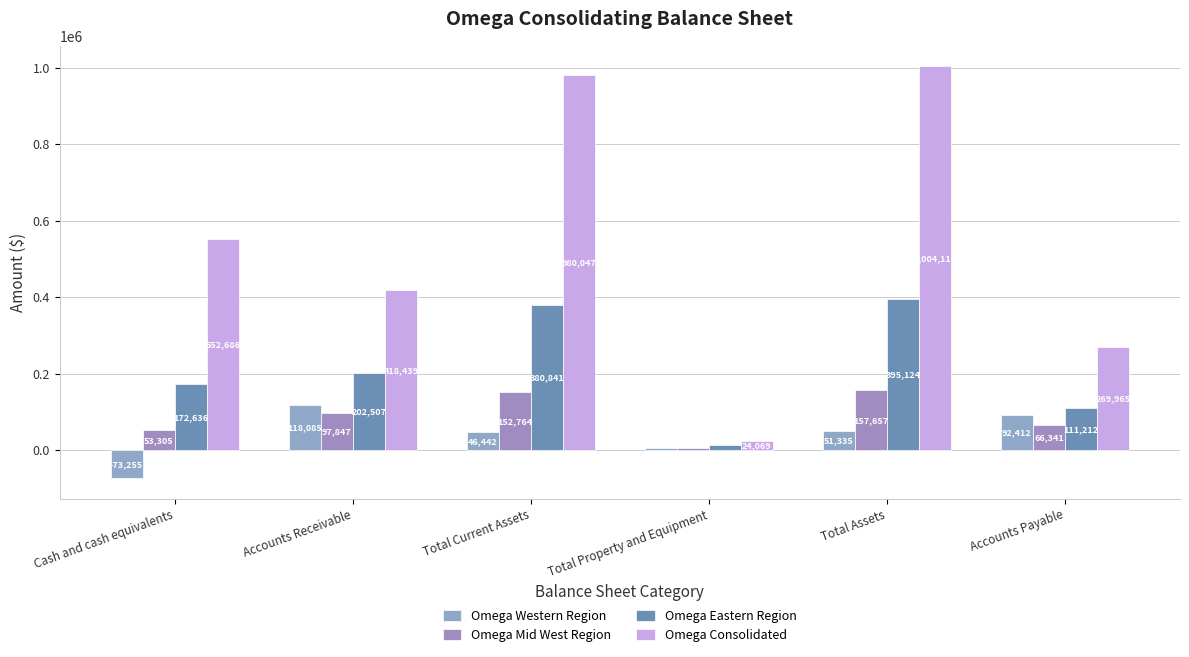

List the series in order of their peak value, lowest first.

Omega Western Region, Omega Mid West Region, Omega Eastern Region, Omega Consolidated